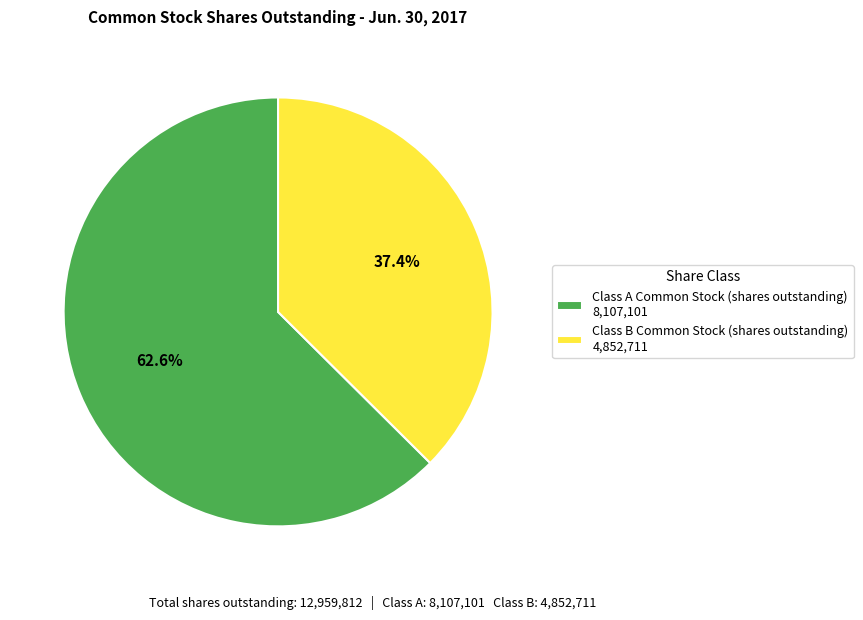

Is it true that Class B Common Stock (shares outstanding) is 51% of the pie?

False